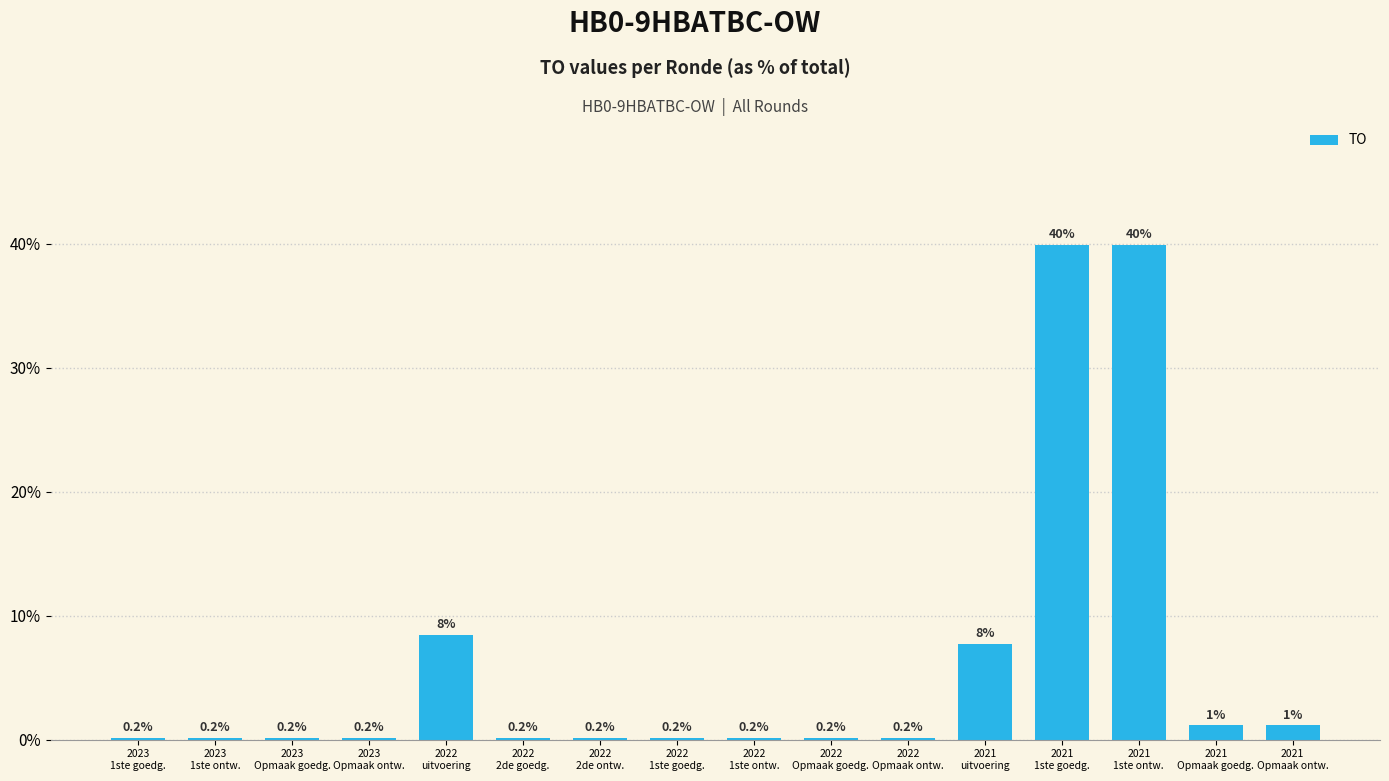

What is the sum of all values?

100.0